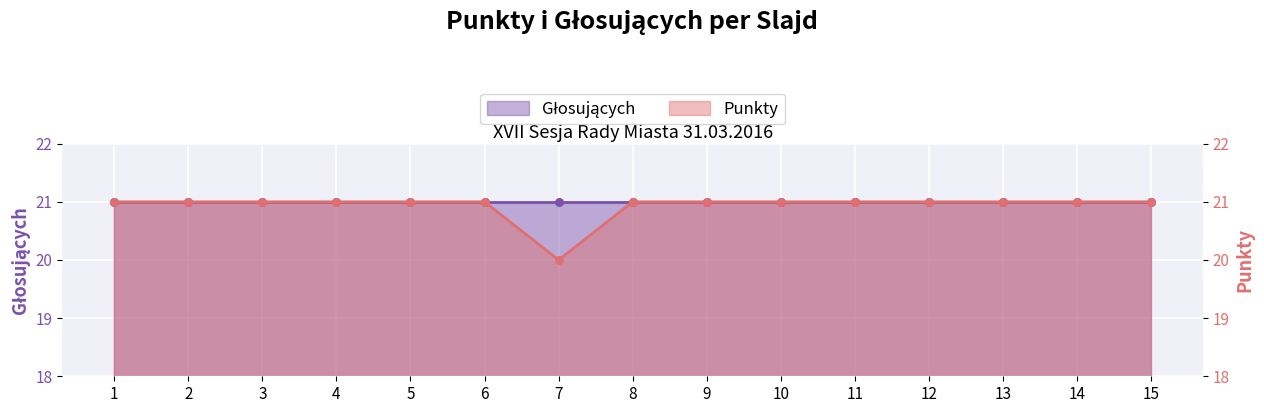

What is the ratio of the value at 12 to the value at 4?

1.0